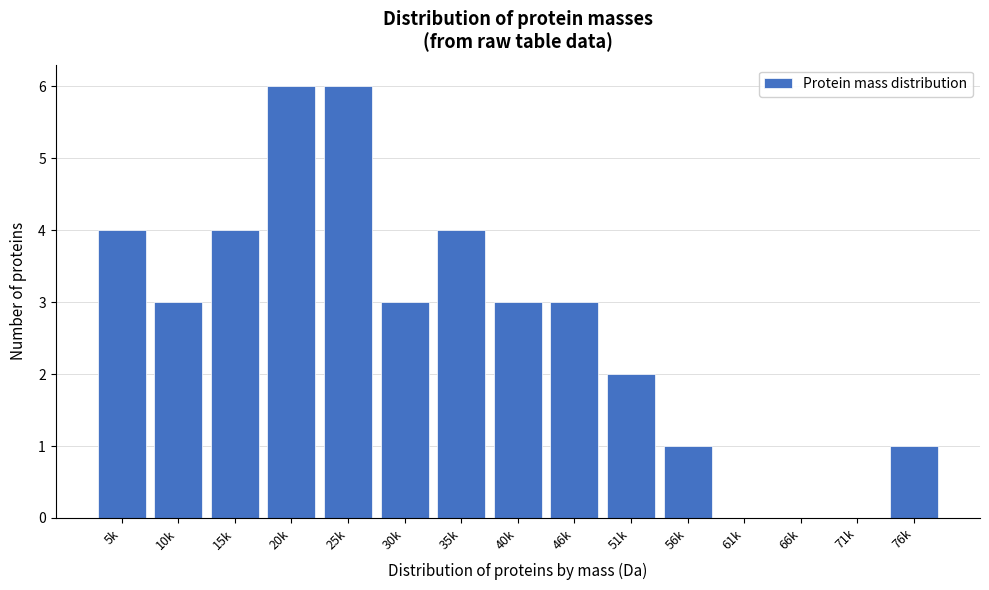

Reading left to right, extract all data points from this chart.

5k=4	10k=3	15k=4	20k=6	25k=6	30k=3	35k=4	40k=3	46k=3	51k=2	56k=1	61k=0	66k=0	71k=0	76k=1